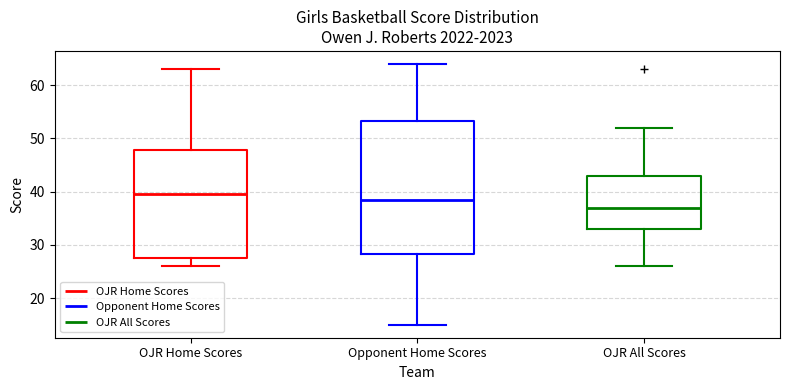

Reading left to right, transcribe this box plot: for each box, give where its median line is, the range the box spans, and where its two whiskers end, as read against the y-axis. The values are not printed on the chart, so give them approximately, as read against the axis.

OJR Home Scores: median 40, box 28 to 48, whiskers 26 to 63
Opponent Home Scores: median 39, box 28 to 53, whiskers 15 to 64
OJR All Scores: median 37, box 33 to 43, whiskers 26 to 52